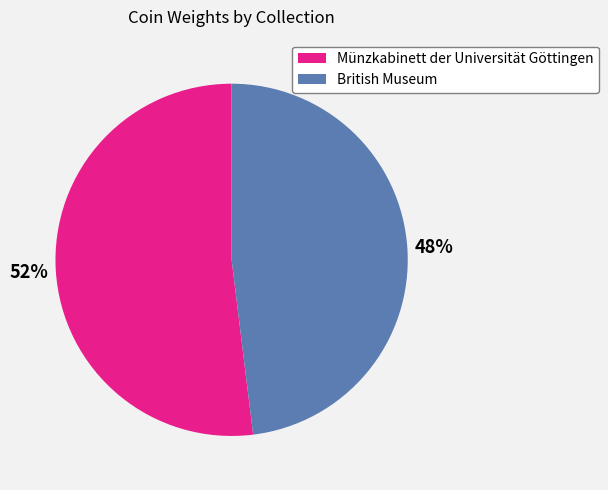

The British Museum slice represents 48% of the pie. True or false?

True